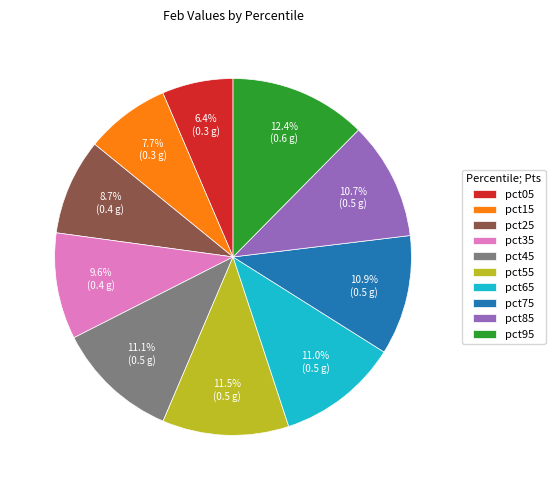

Does any single category account for the majority?

No